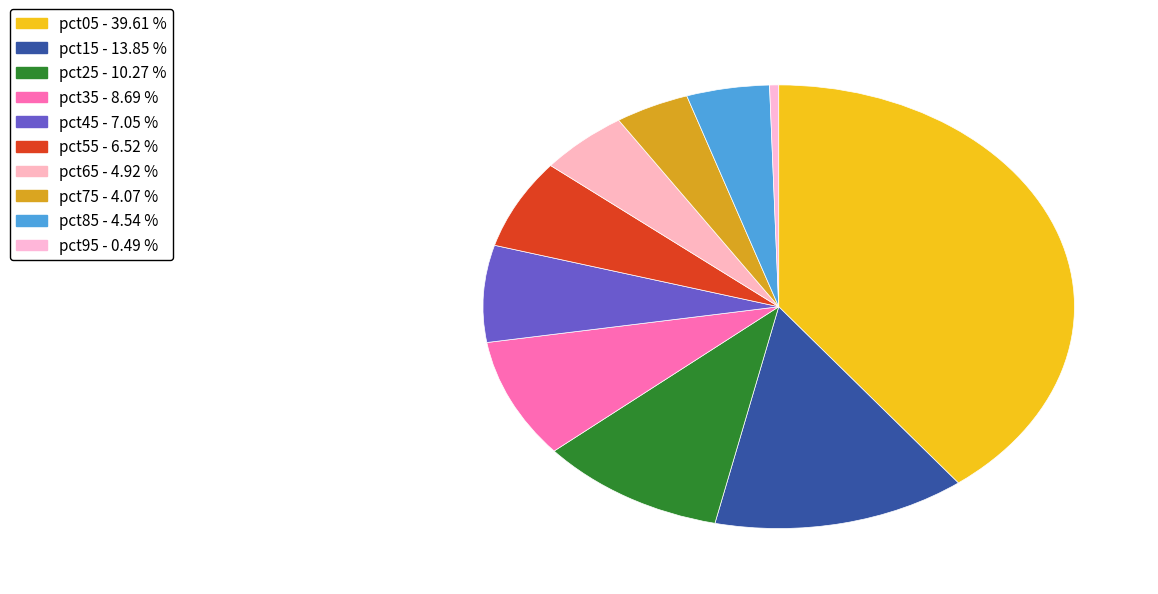

How many segments does this pie chart have?

10